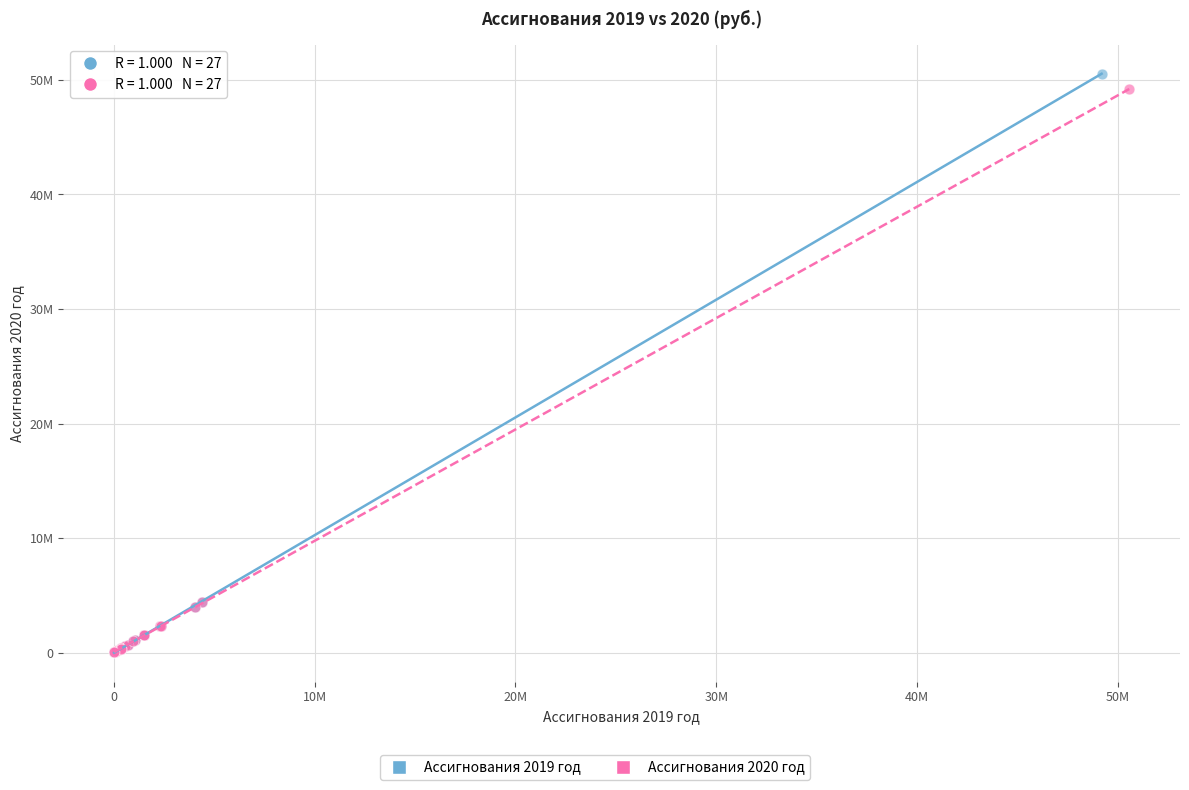

Which series has the largest Y range (max minus min)?

Ассигнования 2019 год